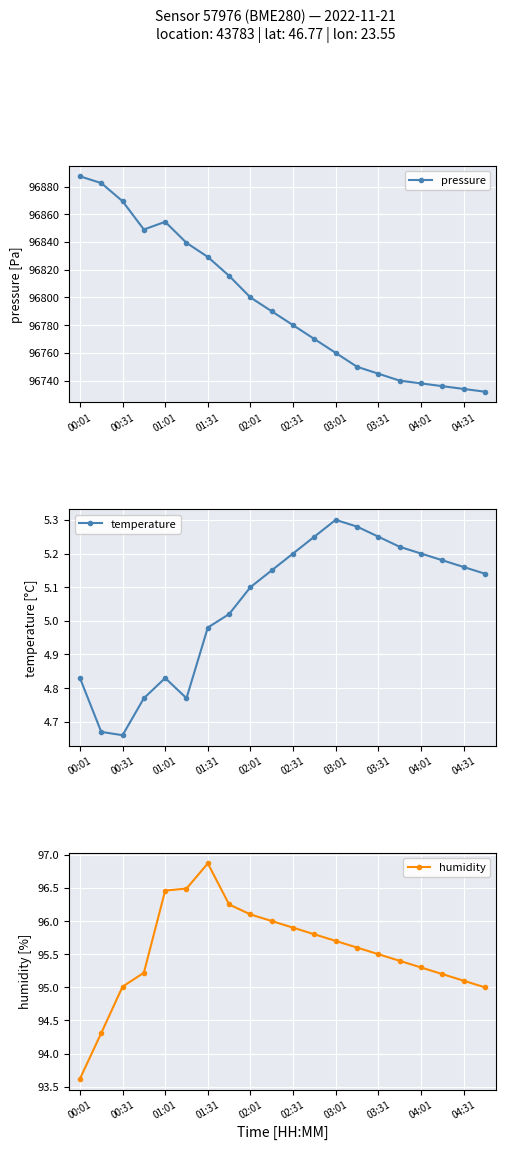

Is it true that humidity equals 95.2 at 17?

True